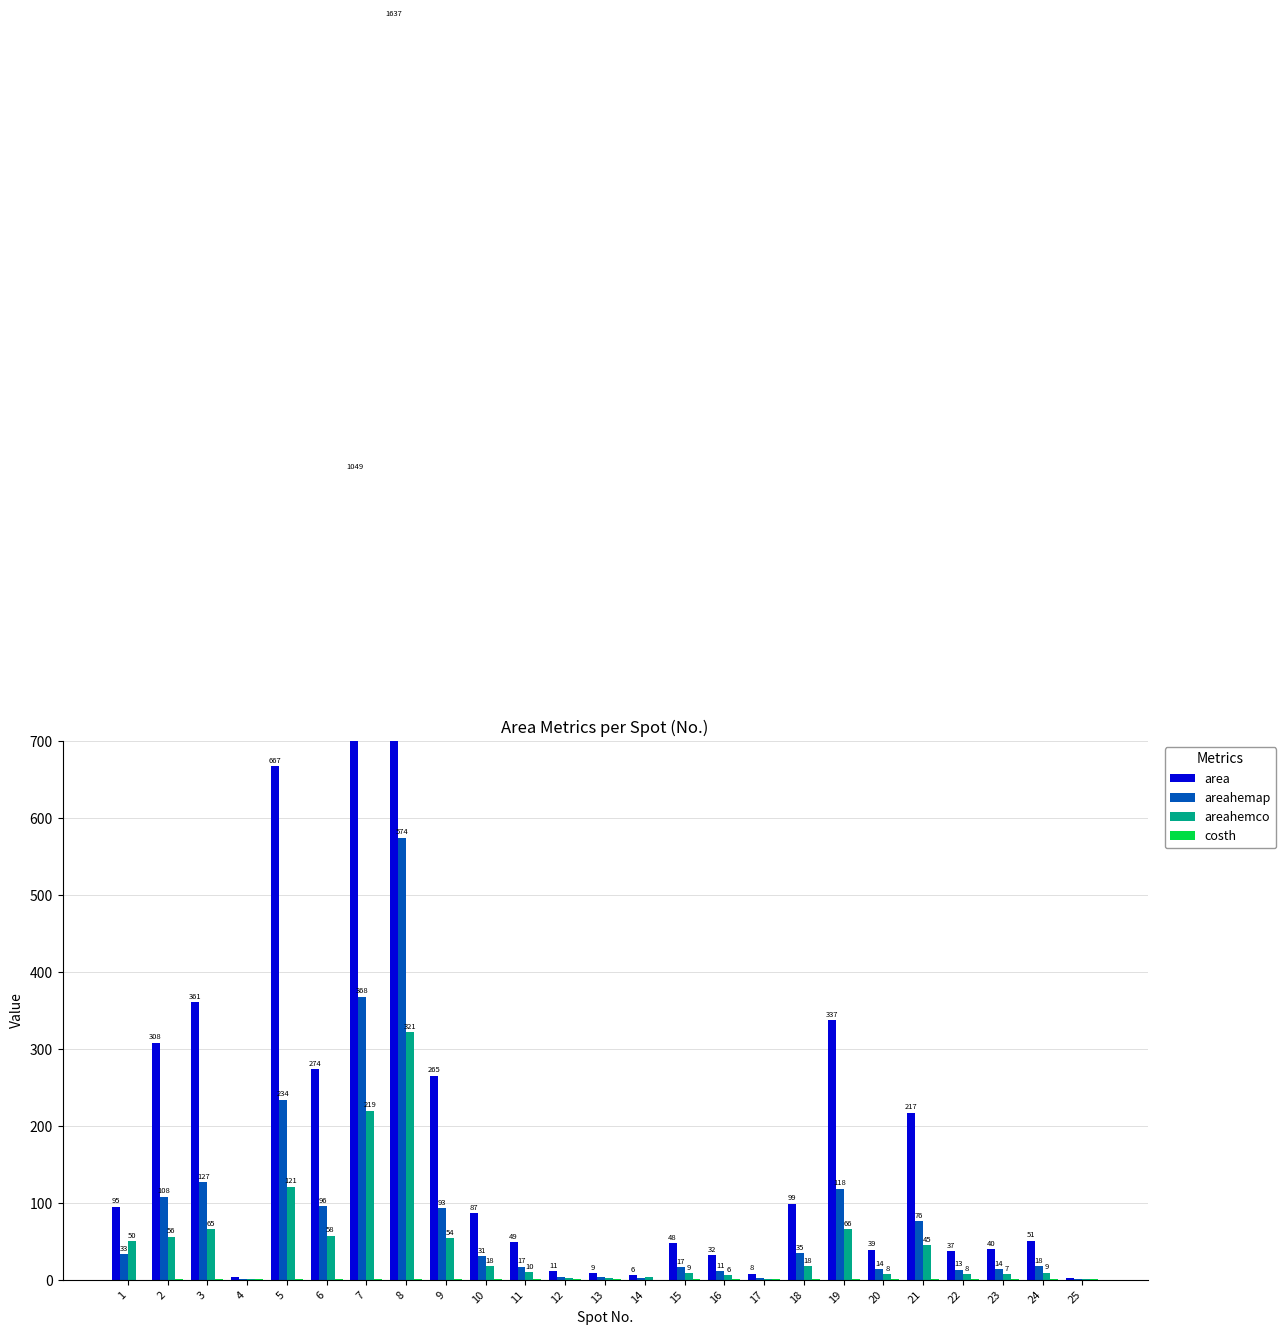

How many values in the areahemco series are below 10?

12